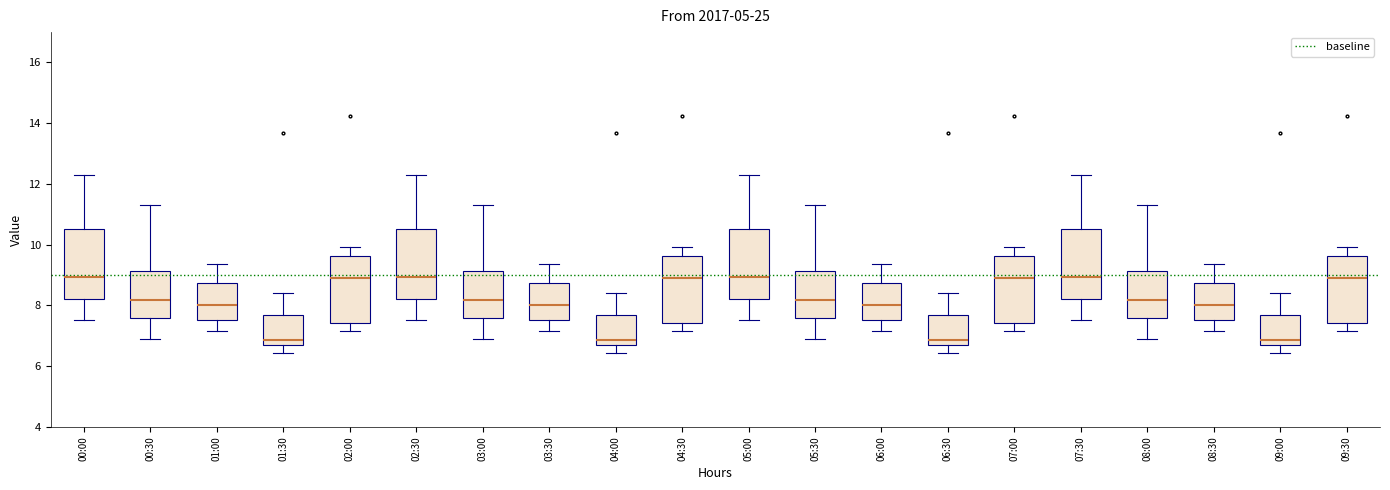

Where does the lower whisker of the box for 03:00 end on the y-axis? The values are not printed on the chart, so give them approximately, as read against the axis.

6.8